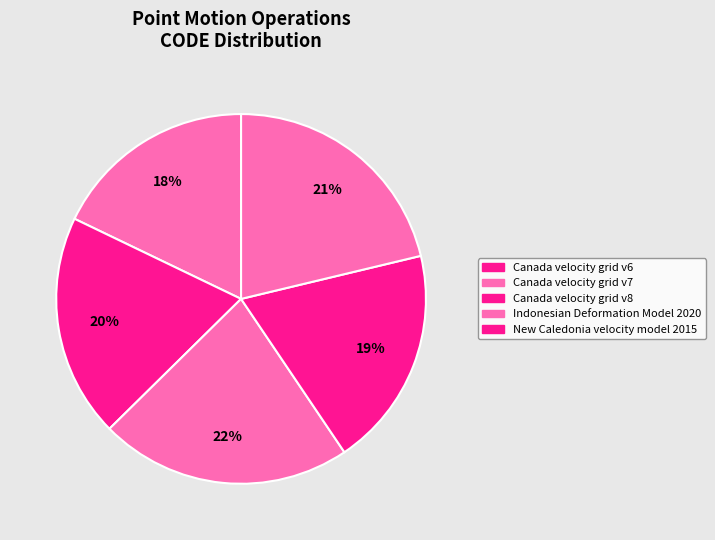

How many slices are in this pie chart?

5